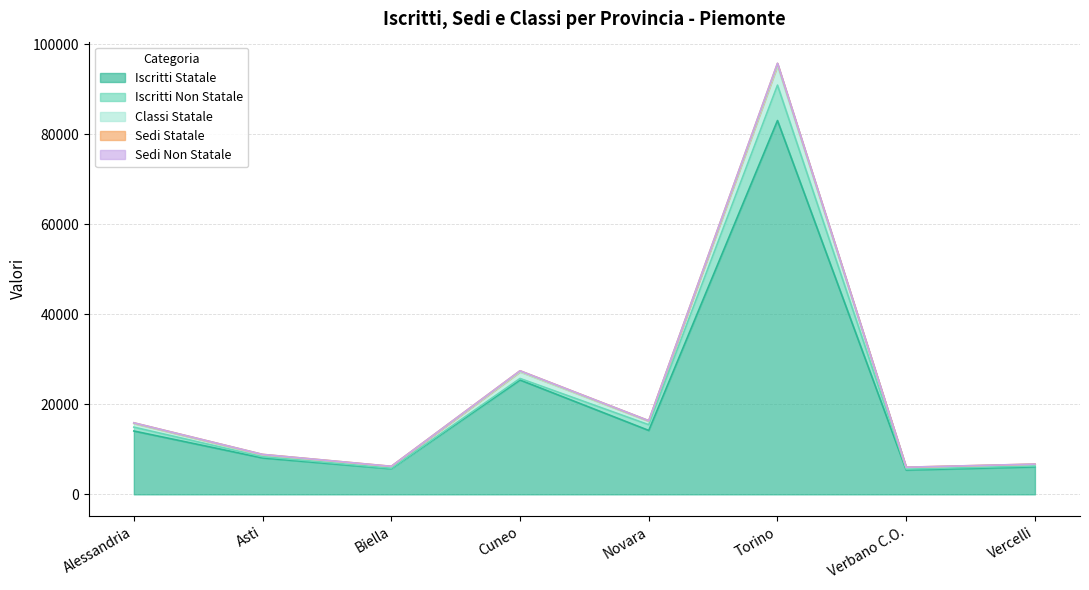

What is the maximum value for Iscritti Statale?

83079